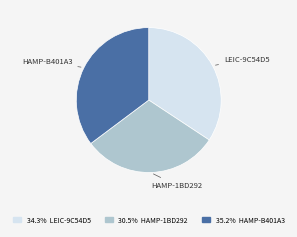

Is there any slice that represents more than half of the pie?

No